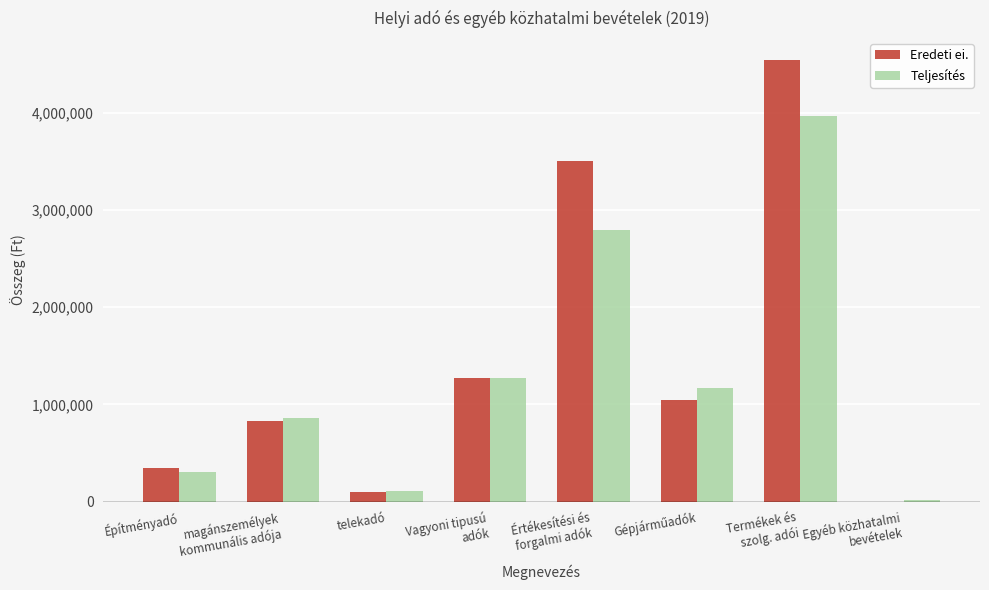

What is the highest value of the Teljesítés series?

3966616